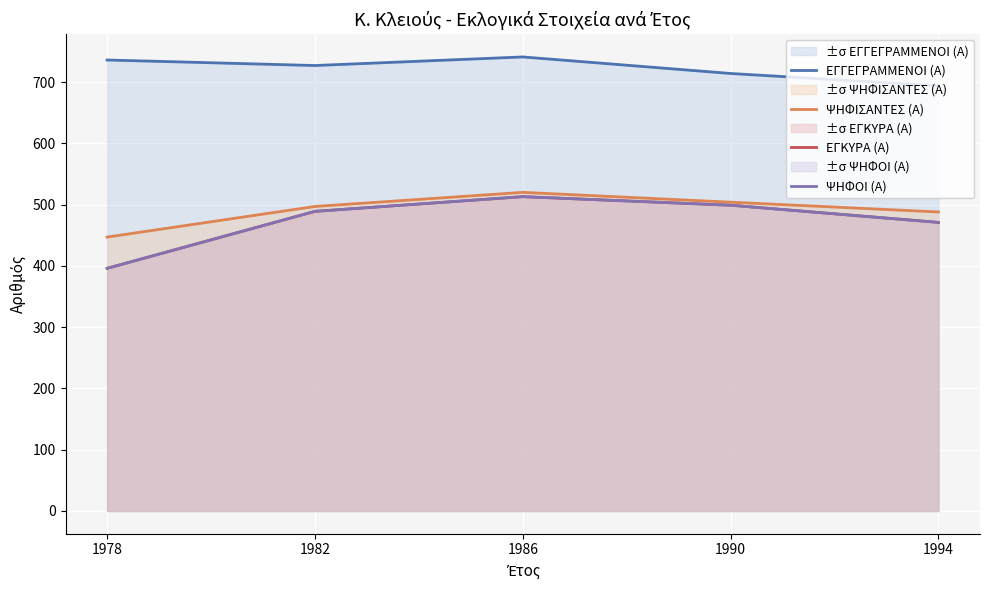

Which series has the largest range (max minus min)?

ΕΓΚΥΡΑ (Α)